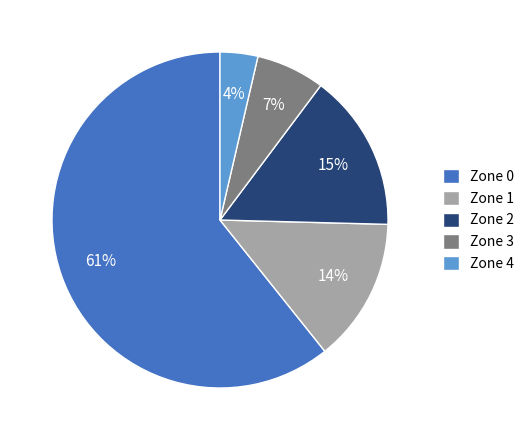

Is the sum of Zone 2 and Zone 3 greater than half?

No